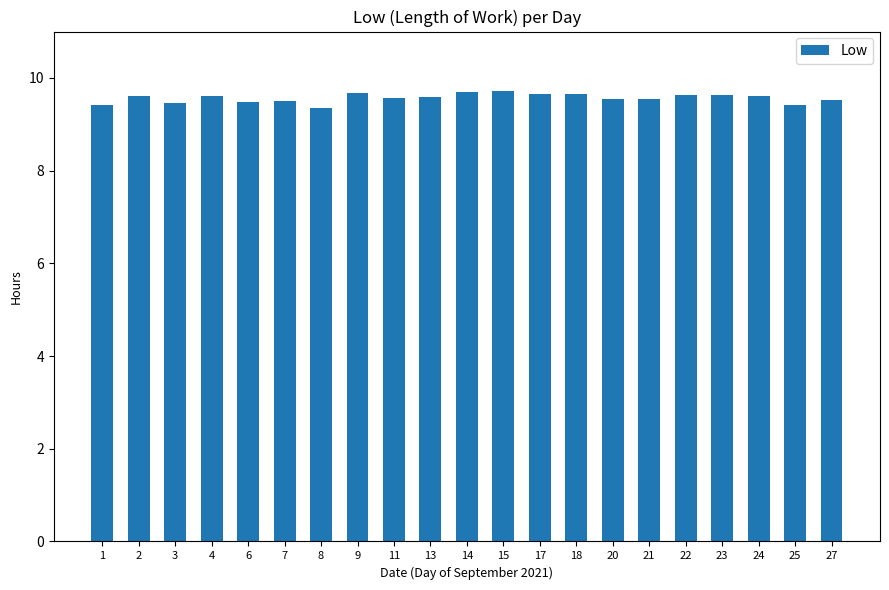

True or false: the data shows 9.6 at 24.

True